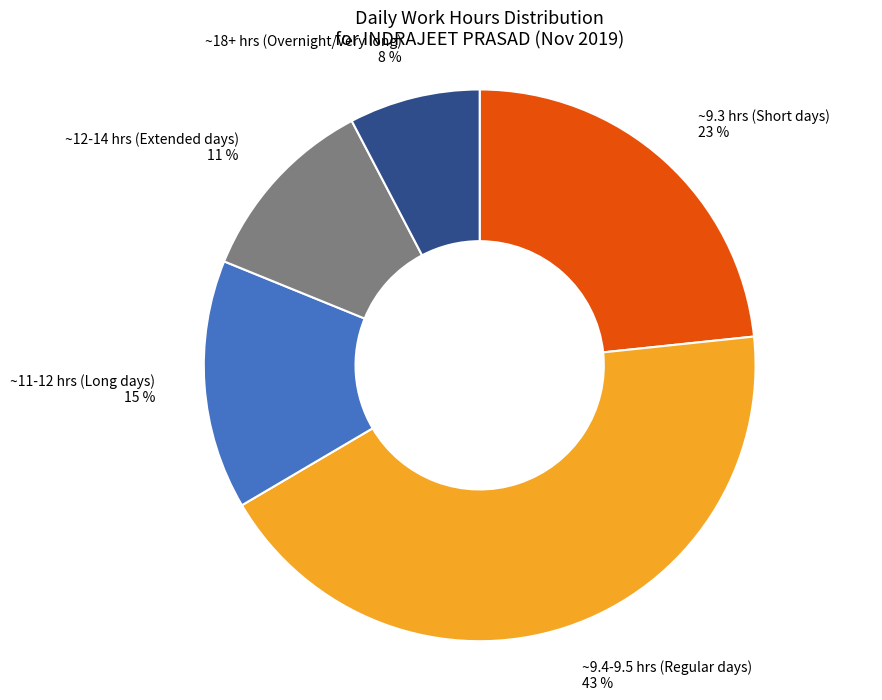

Count the number of slices in the pie.

5